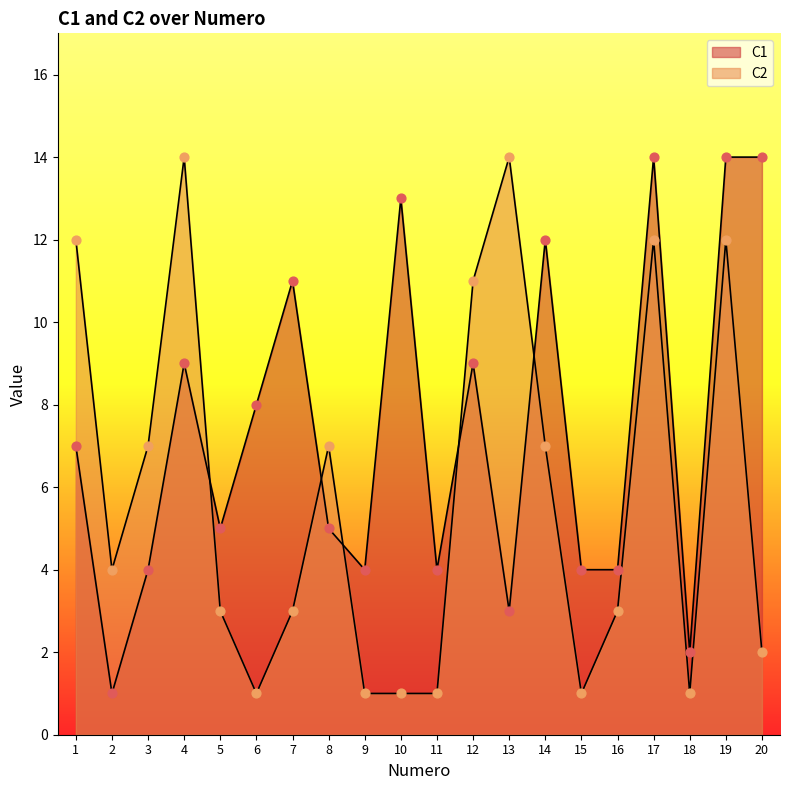

At which category is the sum across all series the highest?

17